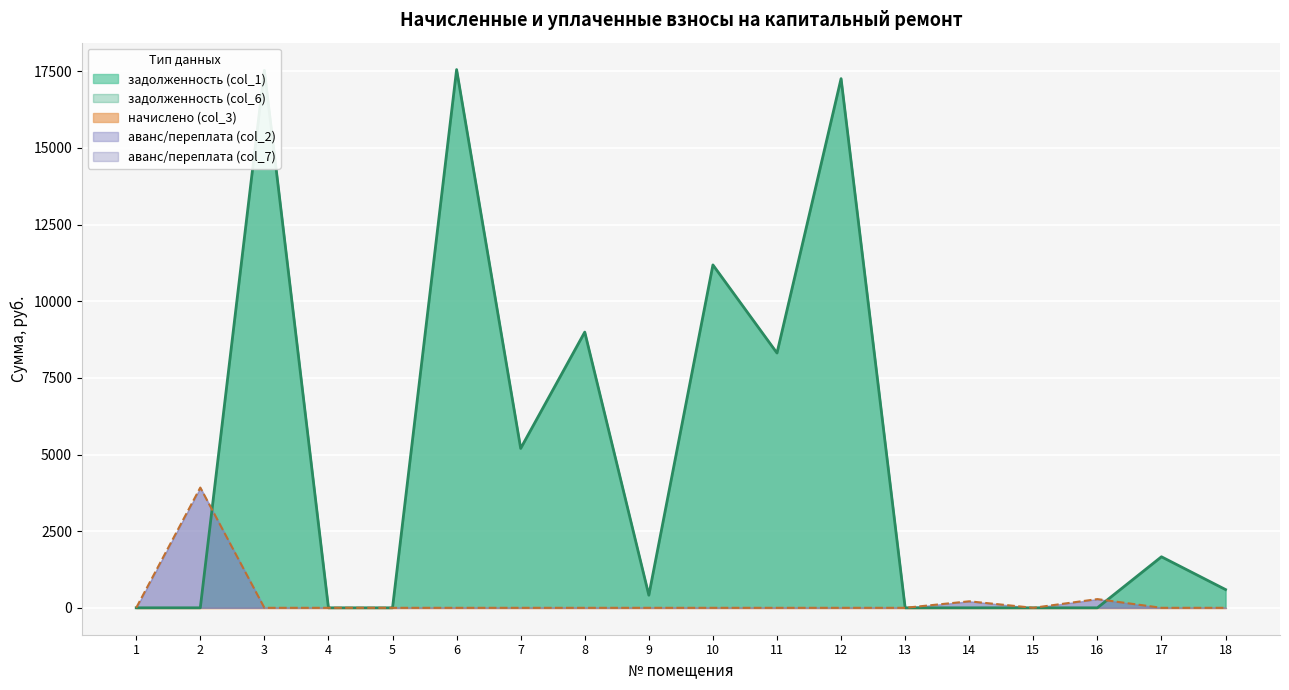

At which label is аванс/переплата (col_2) closest to 1961?

16